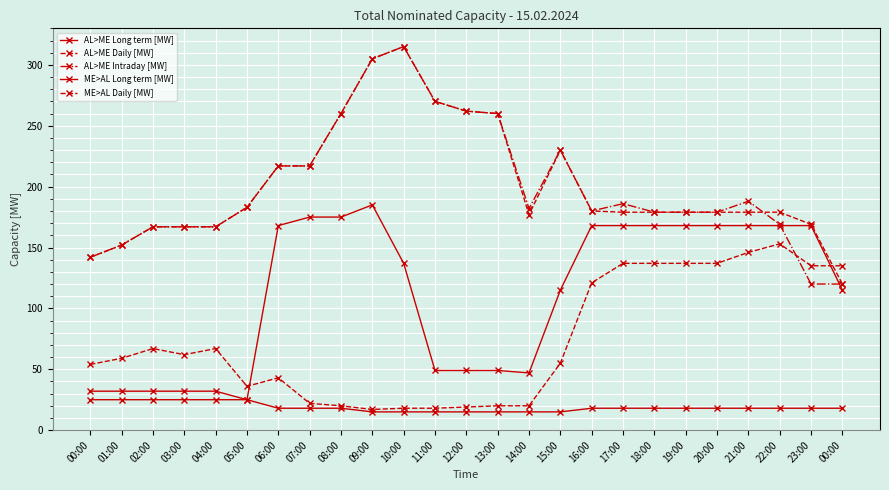

What is the difference between the second highest and second lowest values in the AL>ME Intraday [MW] series?

185